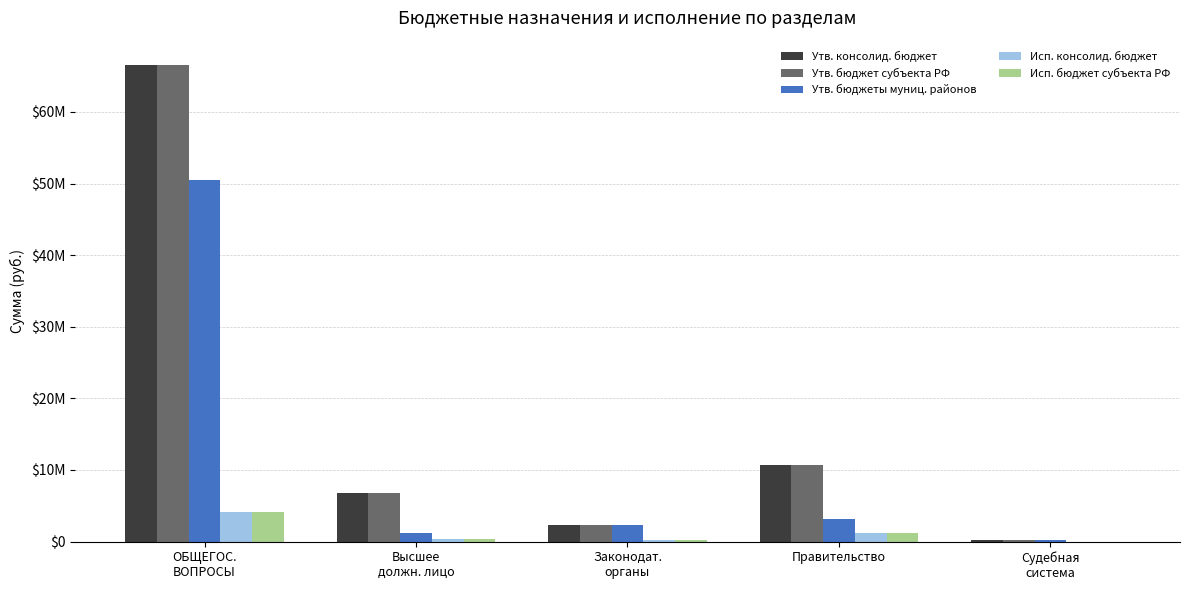

What is the difference between the highest and lowest values at ОБЩЕГОС.
ВОПРОСЫ?

62435247.6